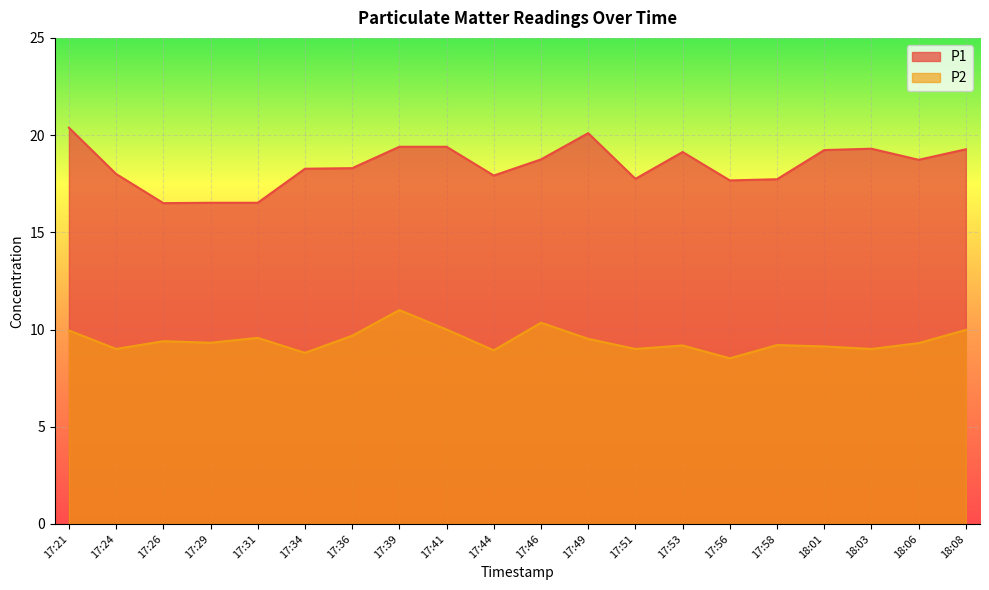

What is the value of the P2 point at the 20th from the left?

10.0